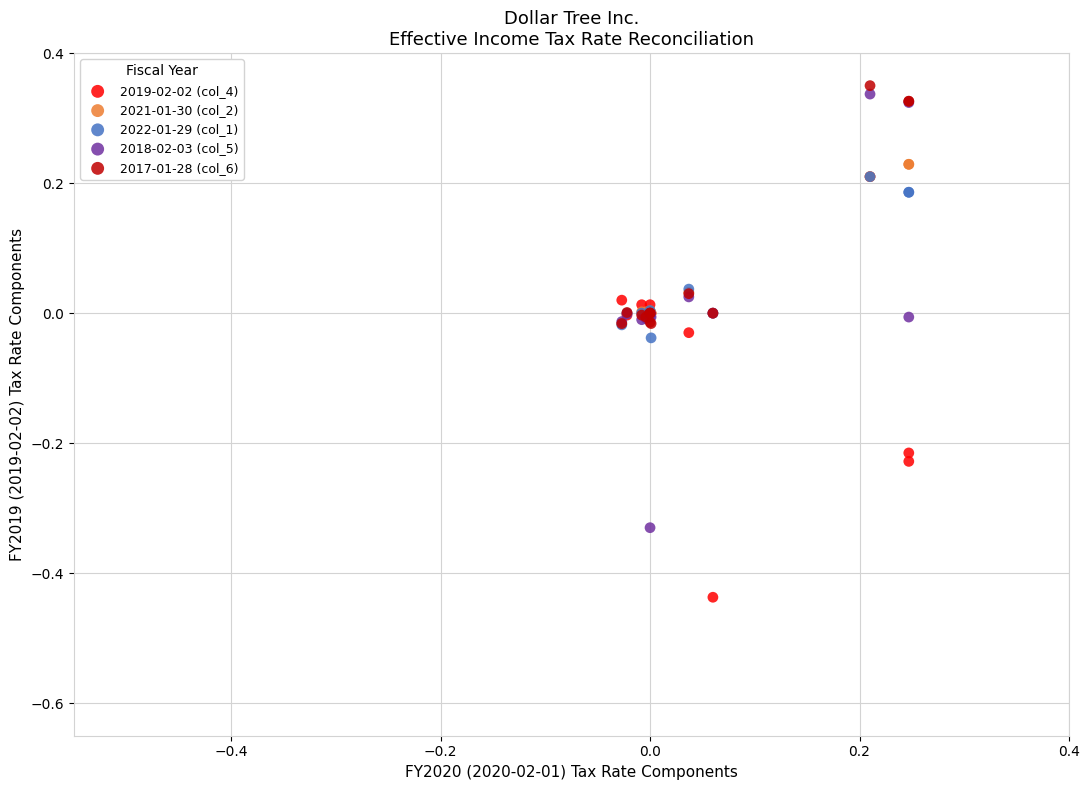

Which series reaches the minimum Y coordinate?

2019-02-02 (col_4)